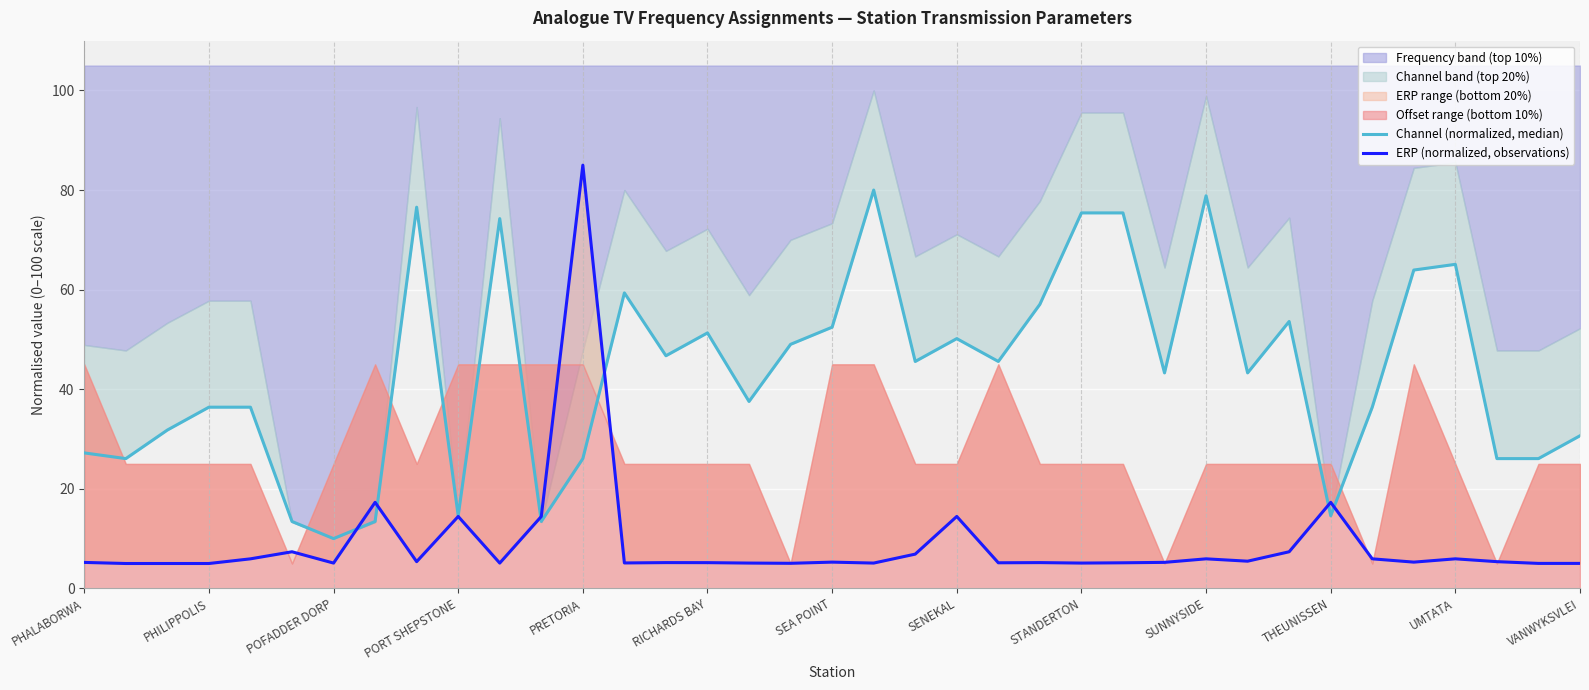

What is the spread (max minus min) of values at UMTATA?

59.1